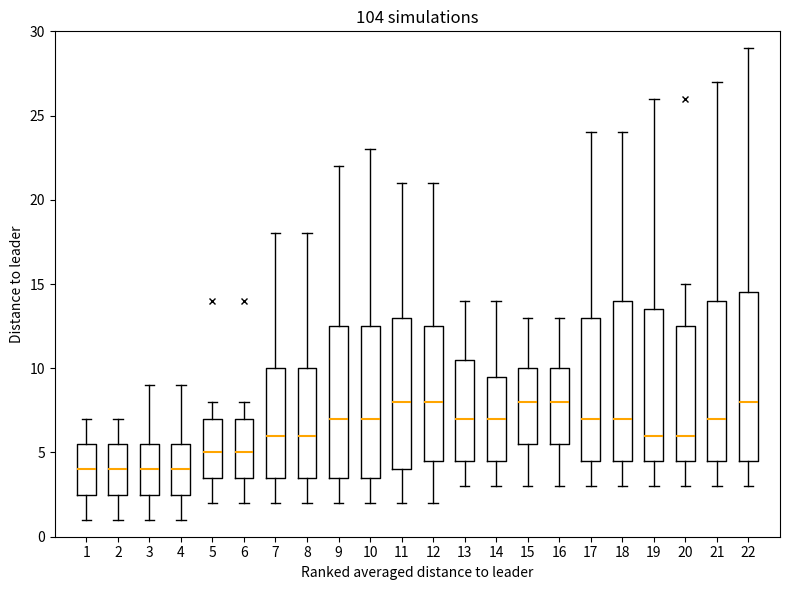

Reading left to right, transcribe this box plot: for each box, give where its median line is, the range the box spans, and where its two whiskers end, as read against the y-axis. The values are not printed on the chart, so give them approximately, as read against the axis.

1: median 4.0, box 2.5 to 5.5, whiskers 1.0 to 7.0
2: median 4.0, box 2.5 to 5.5, whiskers 1.0 to 7.0
3: median 4.0, box 2.5 to 5.5, whiskers 1.0 to 9.0
4: median 4.0, box 2.5 to 5.5, whiskers 1.0 to 9.0
5: median 5.0, box 3.5 to 7.0, whiskers 2.0 to 8.0
6: median 5.0, box 3.5 to 7.0, whiskers 2.0 to 8.0
7: median 6.0, box 3.5 to 10.0, whiskers 2.0 to 18.0
8: median 6.0, box 3.5 to 10.0, whiskers 2.0 to 18.0
9: median 7.0, box 3.5 to 12.5, whiskers 2.0 to 22.0
10: median 7.0, box 3.5 to 12.5, whiskers 2.0 to 23.0
11: median 8.0, box 4.0 to 13.0, whiskers 2.0 to 21.0
12: median 8.0, box 4.5 to 12.5, whiskers 2.0 to 21.0
13: median 7.0, box 4.5 to 10.5, whiskers 3.0 to 14.0
14: median 7.0, box 4.5 to 9.5, whiskers 3.0 to 14.0
15: median 8.0, box 5.5 to 10.0, whiskers 3.0 to 13.0
16: median 8.0, box 5.5 to 10.0, whiskers 3.0 to 13.0
17: median 7.0, box 4.5 to 13.0, whiskers 3.0 to 24.0
18: median 7.0, box 4.5 to 14.0, whiskers 3.0 to 24.0
19: median 6.0, box 4.5 to 13.5, whiskers 3.0 to 26.0
20: median 6.0, box 4.5 to 12.5, whiskers 3.0 to 15.0
21: median 7.0, box 4.5 to 14.0, whiskers 3.0 to 27.0
22: median 8.0, box 4.5 to 14.5, whiskers 3.0 to 29.0